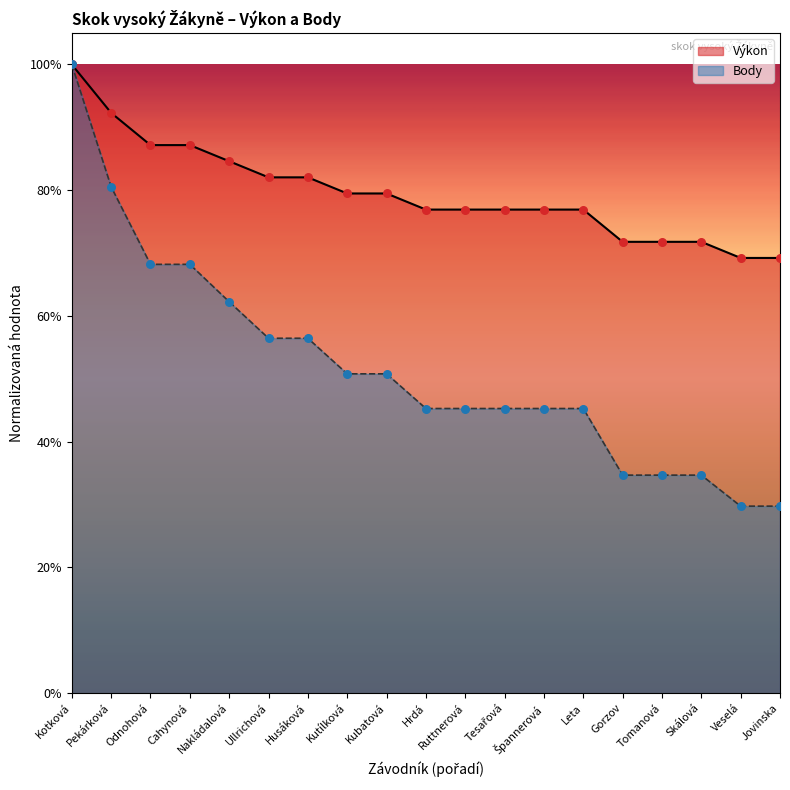

Which series has the largest total across all categories?

Výkon